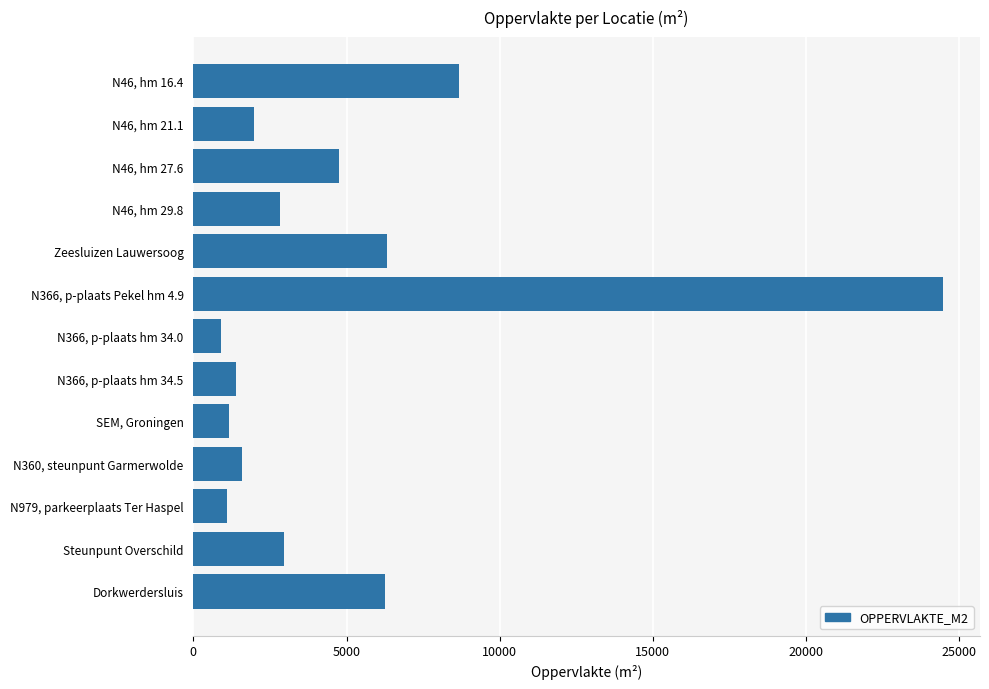

At which label is the value closest to 12679?

N46, hm 16.4